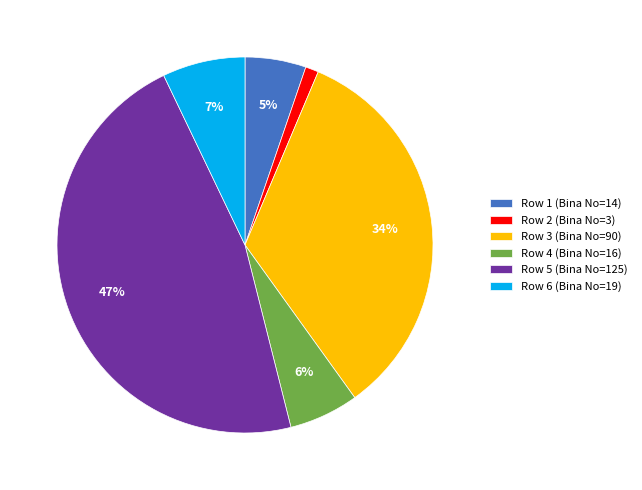

Count the number of slices in the pie.

6